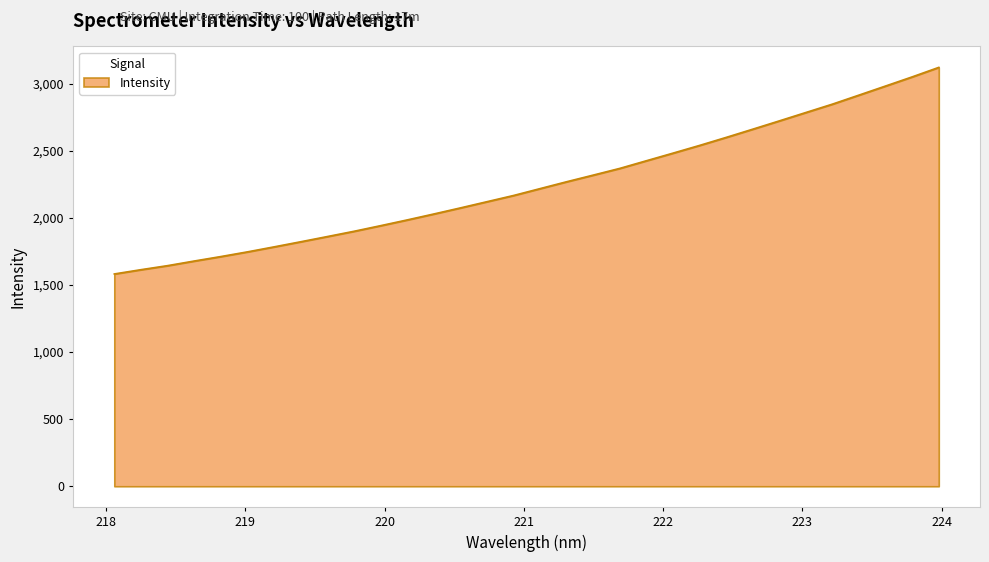

What is the difference between the second highest and second lowest values?

1437.4